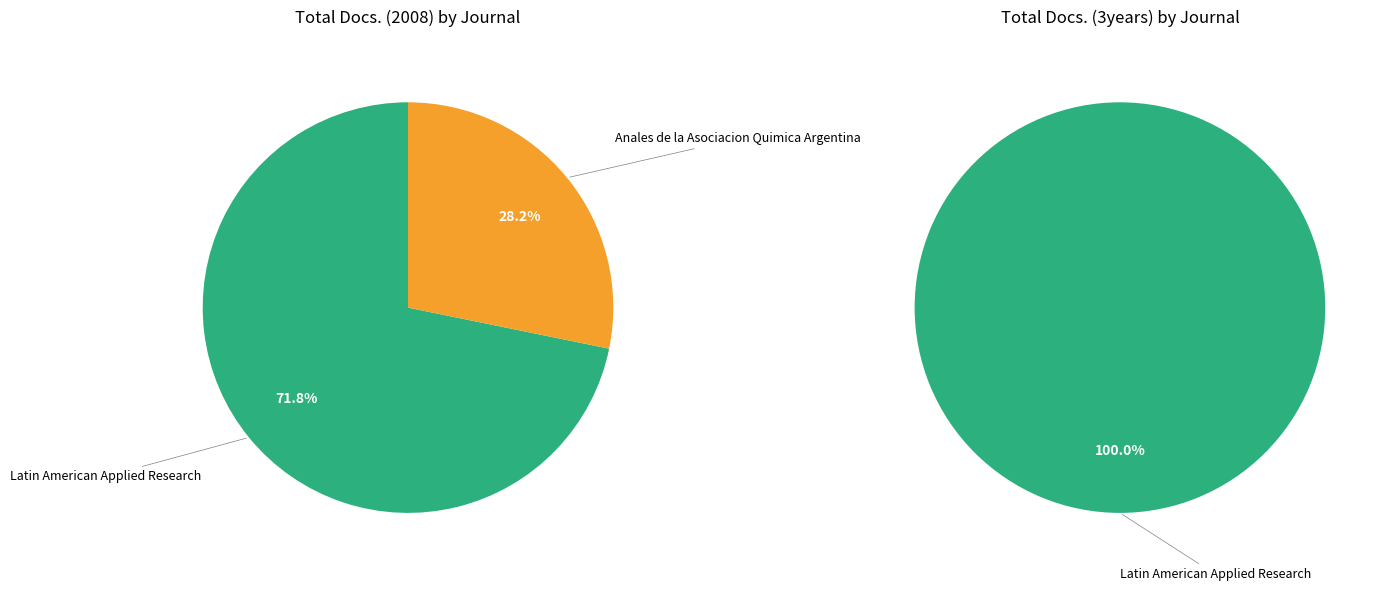

To the nearest percent, what percentage of the pie is Latin American Applied Research?

72%